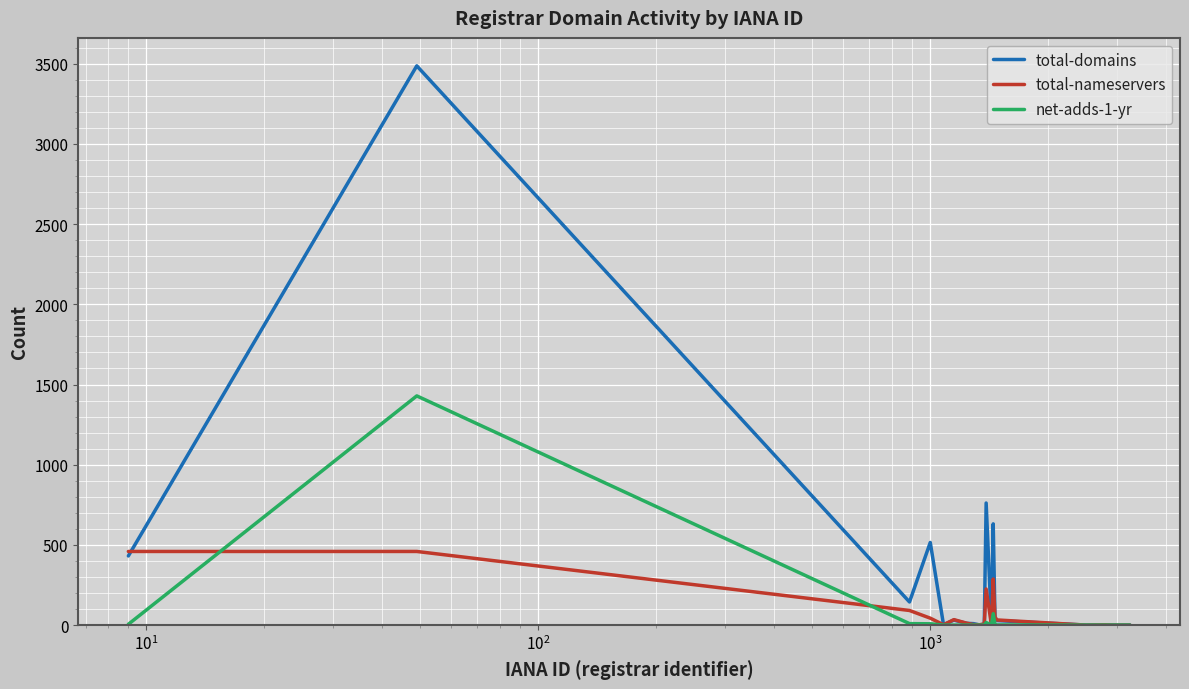

What is the highest value of the total-domains series?

3487